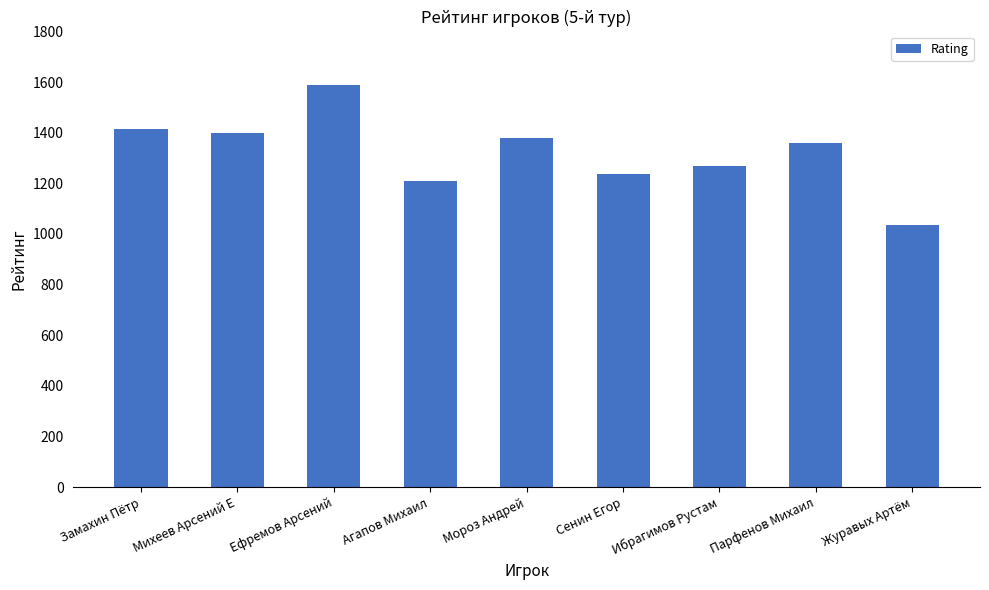

Does the chart contain stacked bars?

No